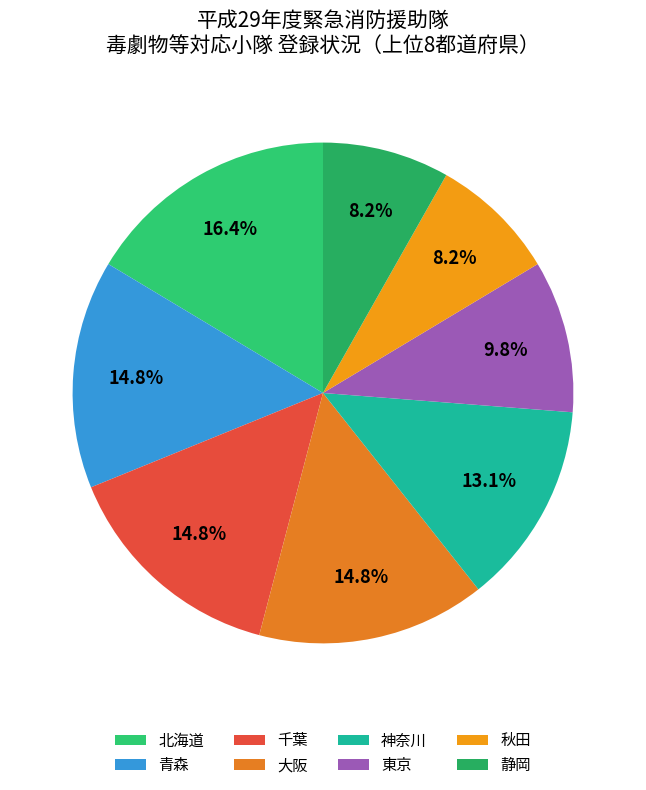

How many slices are in this pie chart?

8